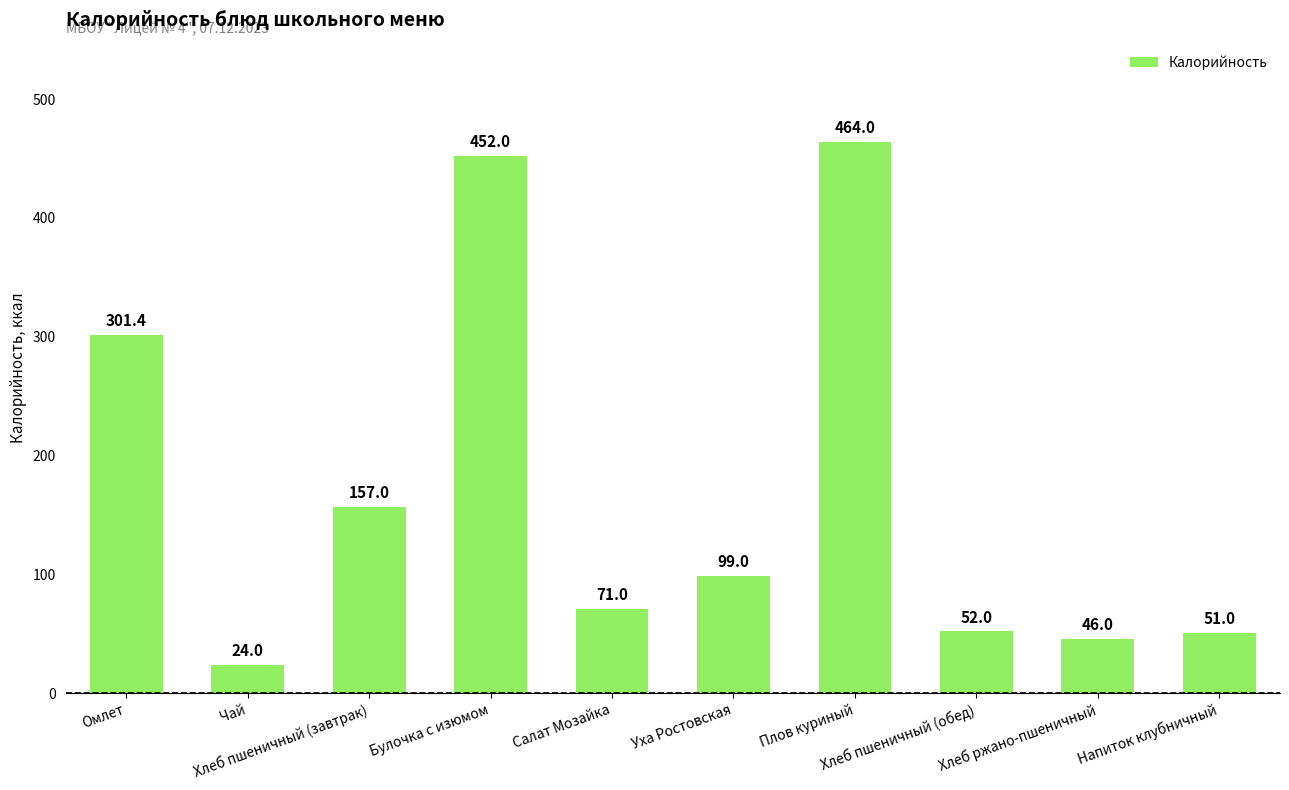

True or false: the data shows 157.0 at Хлеб пшеничный (завтрак).

True